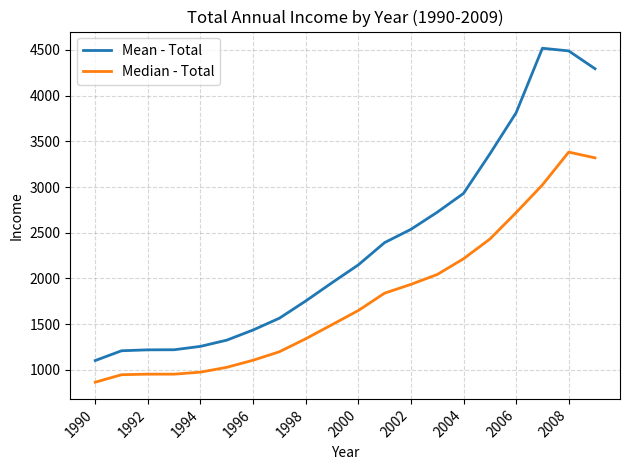

Which series has the largest total across all categories?

Mean - Total